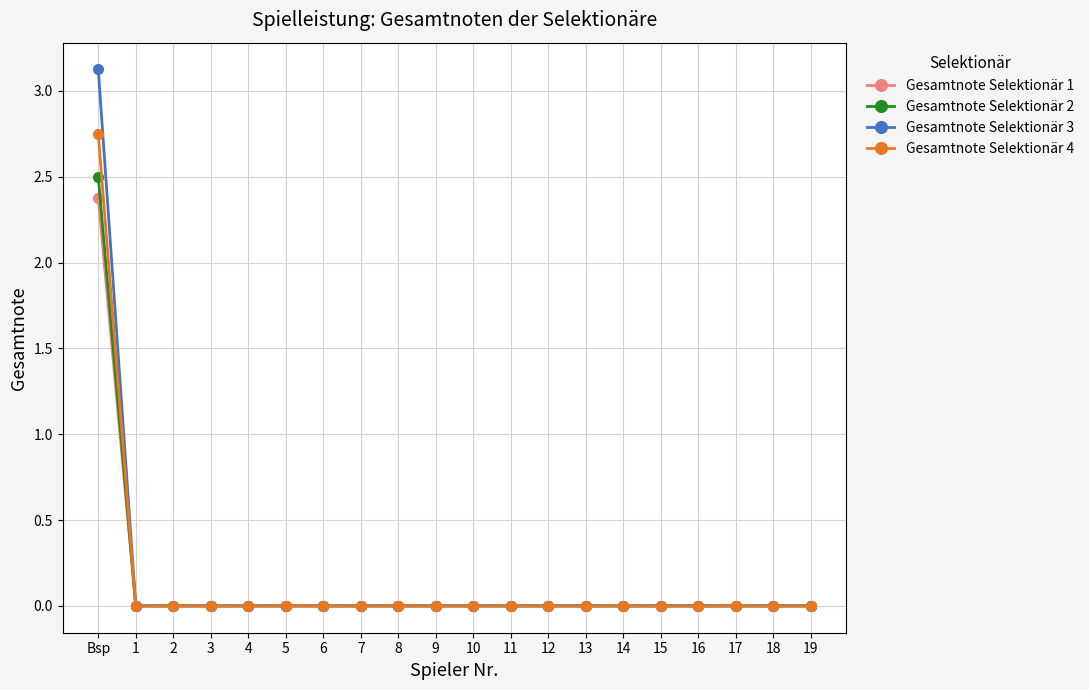

What position from the right is 15?

5